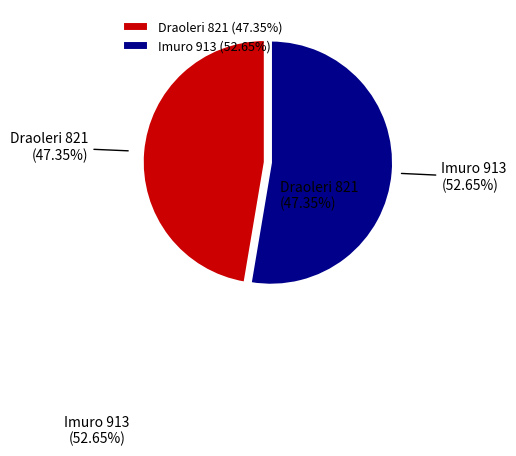

Combined, do Draoleri and Imuro account for over 50%?

Yes